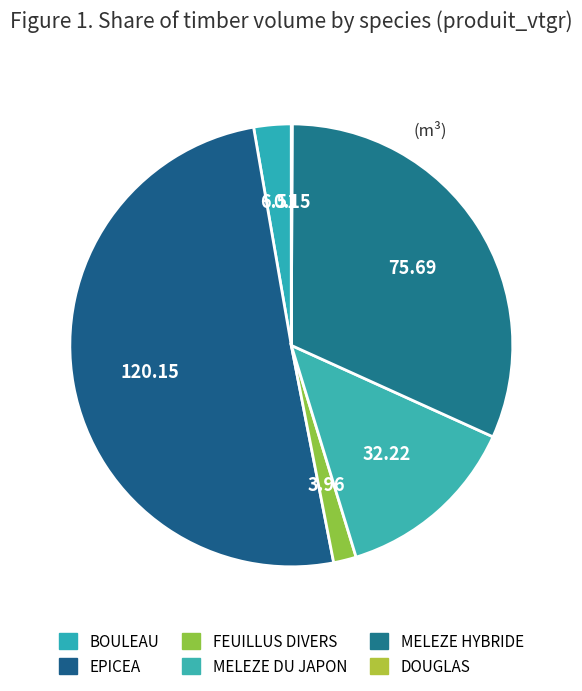

Does any single category account for the majority?

Yes